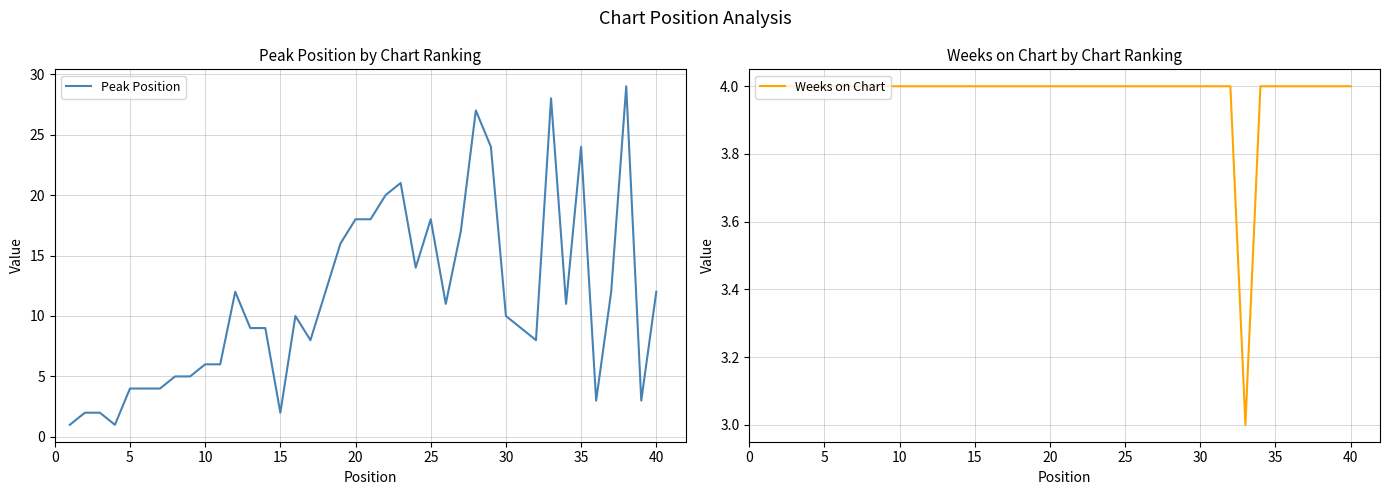

Reading left to right, extract all data points from this chart.

Peak Position: 1	2	2	1	4	4	4	5	5	6	6	12	9	9	2	10	8	12	16	18	18	20	21	14	18	11	17	27	24	10	9	8	28	11	24	3	12	29	3	12
Weeks on Chart: 4	4	4	4	4	4	4	4	4	4	4	4	4	4	4	4	4	4	4	4	4	4	4	4	4	4	4	4	4	4	4	4	3	4	4	4	4	4	4	4